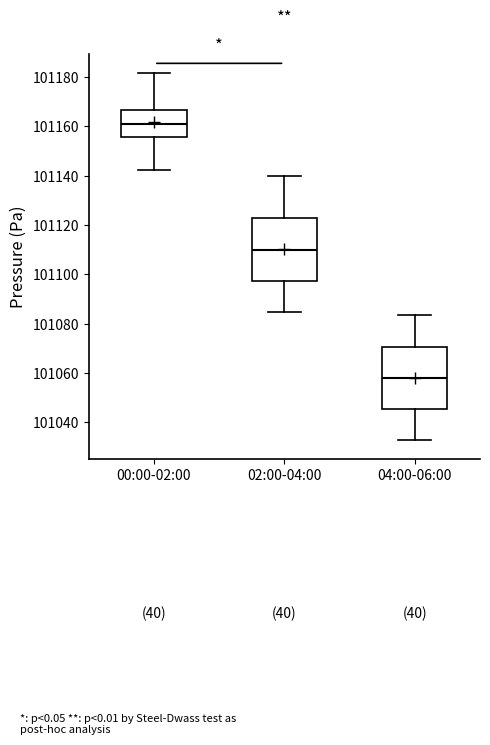

Reading left to right, read every box against the y-axis: the position of its median line, the range the box covers, and the ends of its whiskers. The values are not printed on the chart, so give them approximately, as read against the axis.

00:00-02:00: median 101160, box 101156 to 101166, whiskers 101142 to 101182
02:00-04:00: median 101110, box 101098 to 101122, whiskers 101084 to 101140
04:00-06:00: median 101058, box 101046 to 101070, whiskers 101032 to 101084